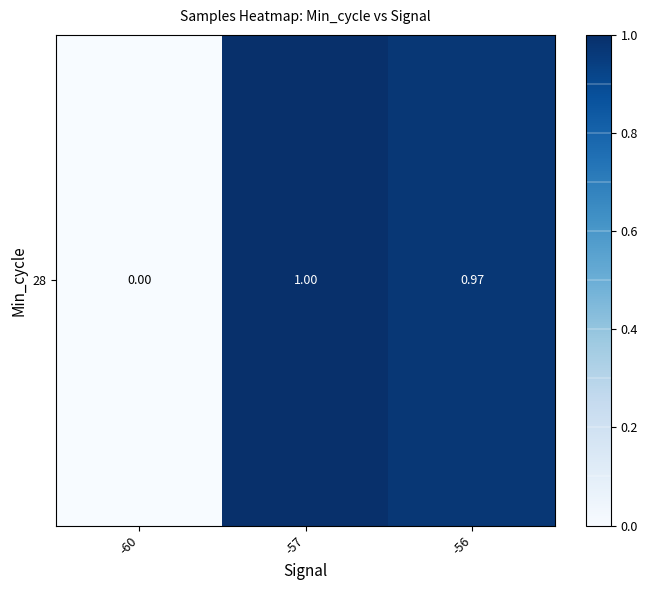

The value at -60 is 0.3. True or false?

False